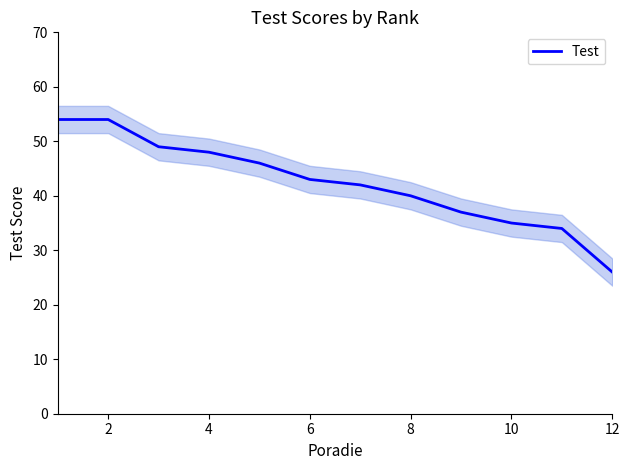

True or false: the data shows 9 at 12.

False